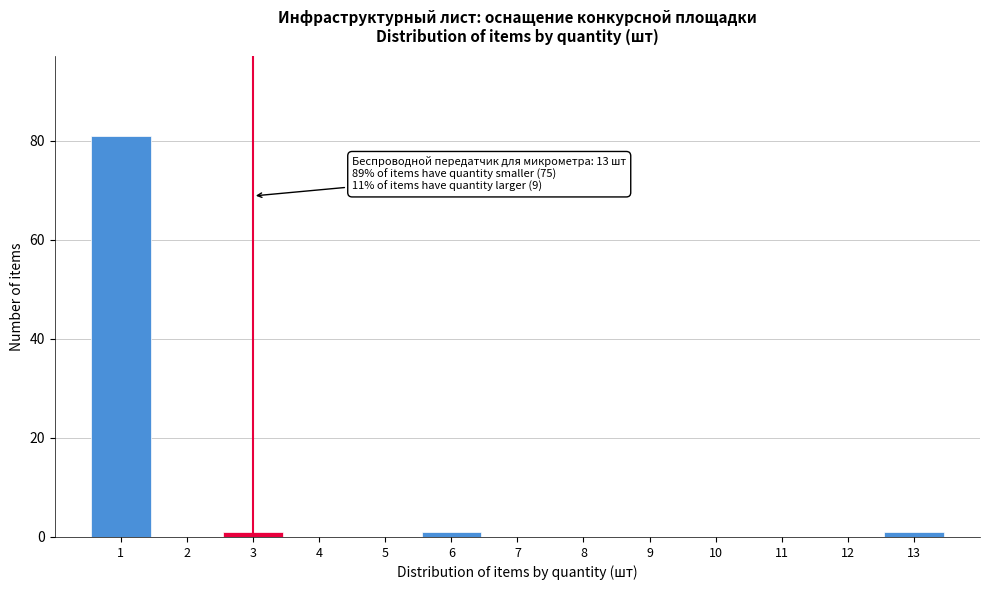

Reading left to right, transcribe all the data shown in this chart.

1=81	2=0	3=1	4=0	5=0	6=1	7=0	8=0	9=0	10=0	11=0	12=0	13=1